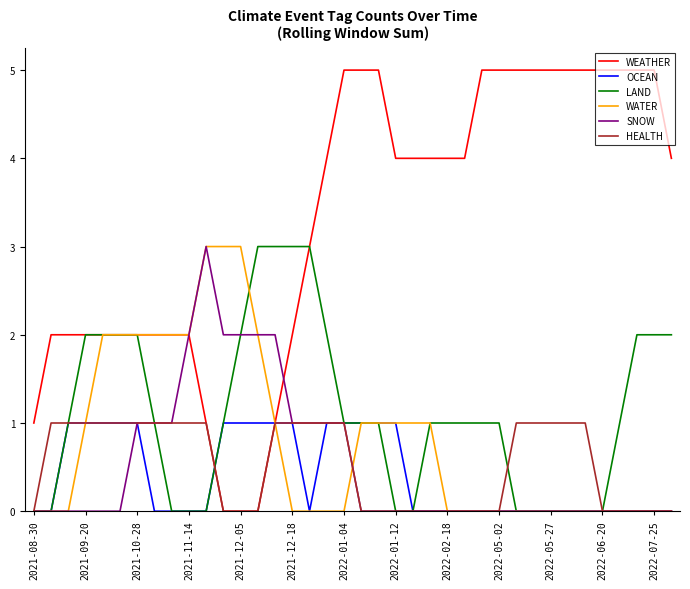

What is the greatest value displayed?

5